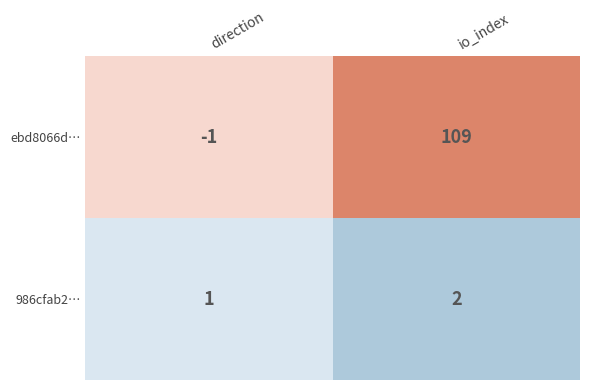

True or false: 986cfab2d2a85d9c37c2c3d88ec29277ec9111d has a value of 2 at 1.

True